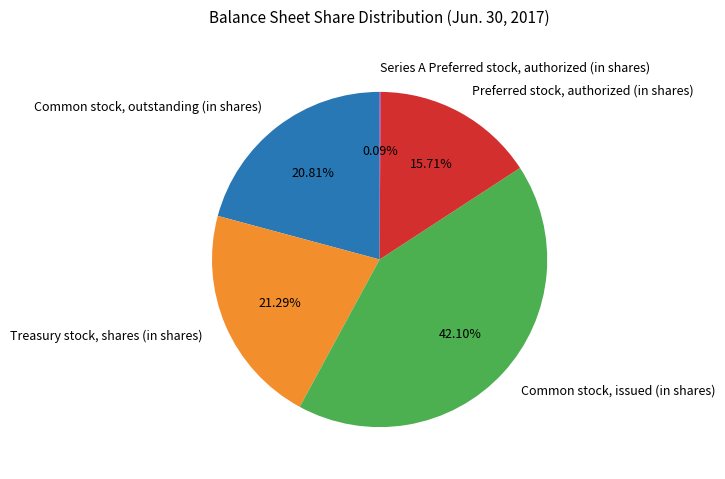

Approximately how many times larger is the value at Preferred stock, authorized (in shares) compared to Treasury stock, shares (in shares)?

0.7